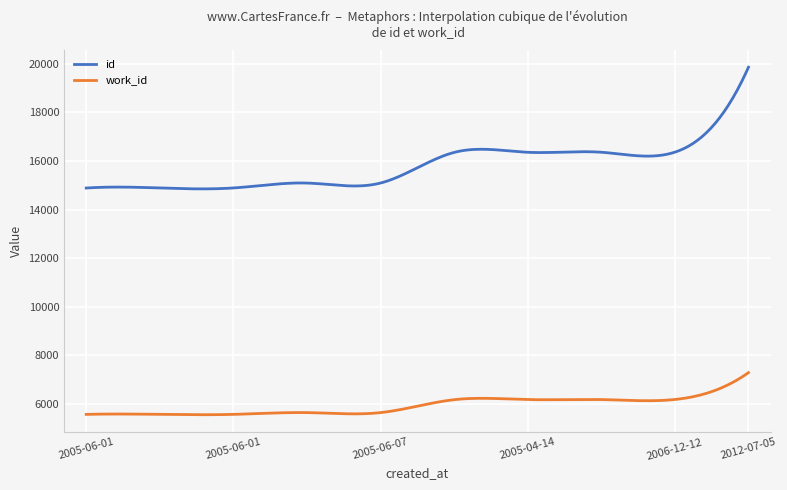

List the series in order of their overall mean, lowest first.

work_id, id